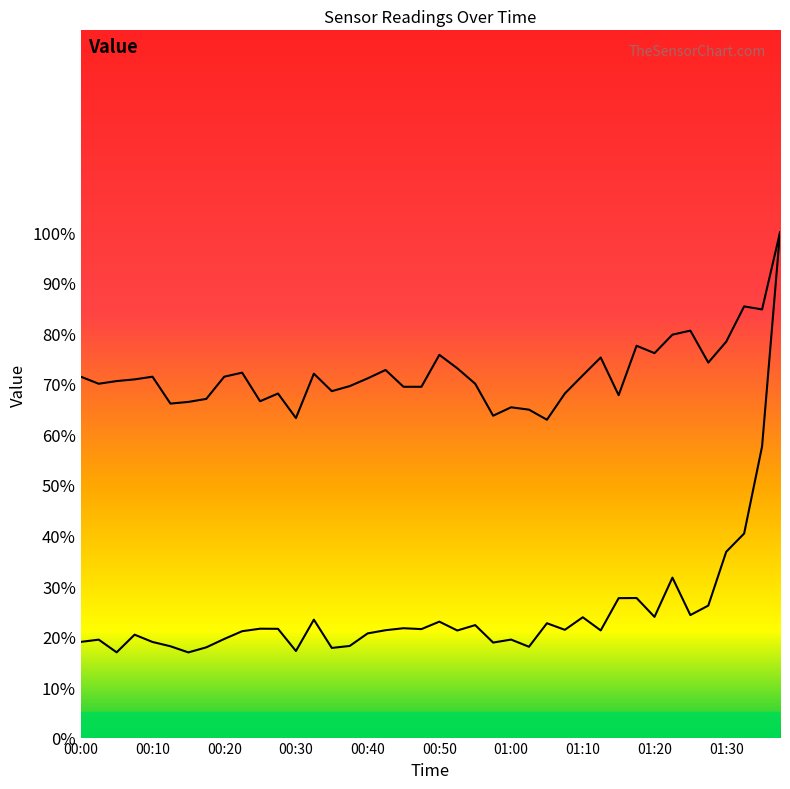

Which category has the highest value in the SDS_P1 series?

01:37